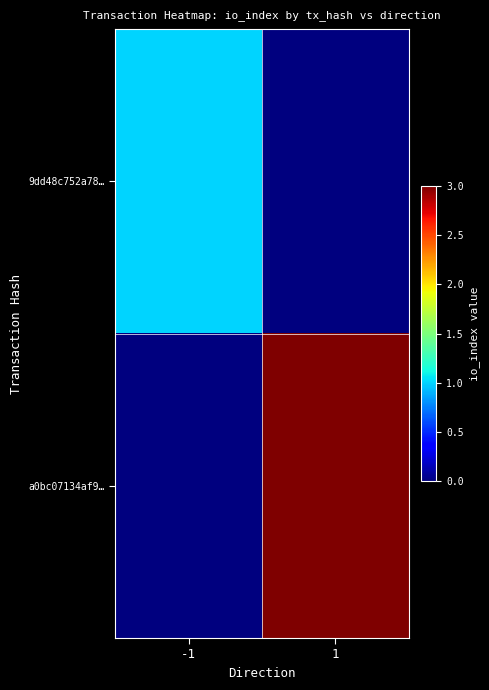

Which series has the largest range (max minus min)?

a0bc07134af9…